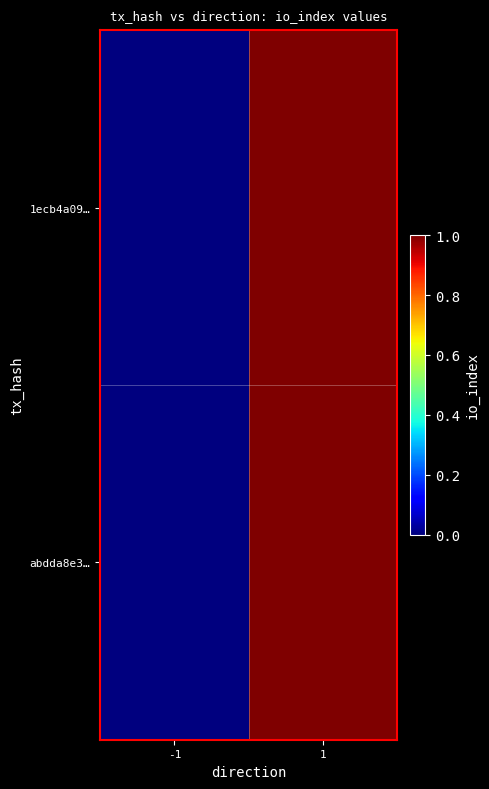

Reading left to right, list all the values displayed in this chart.

1ecb4a09…: -1=0	1=1
abdda8e3…: -1=0	1=1